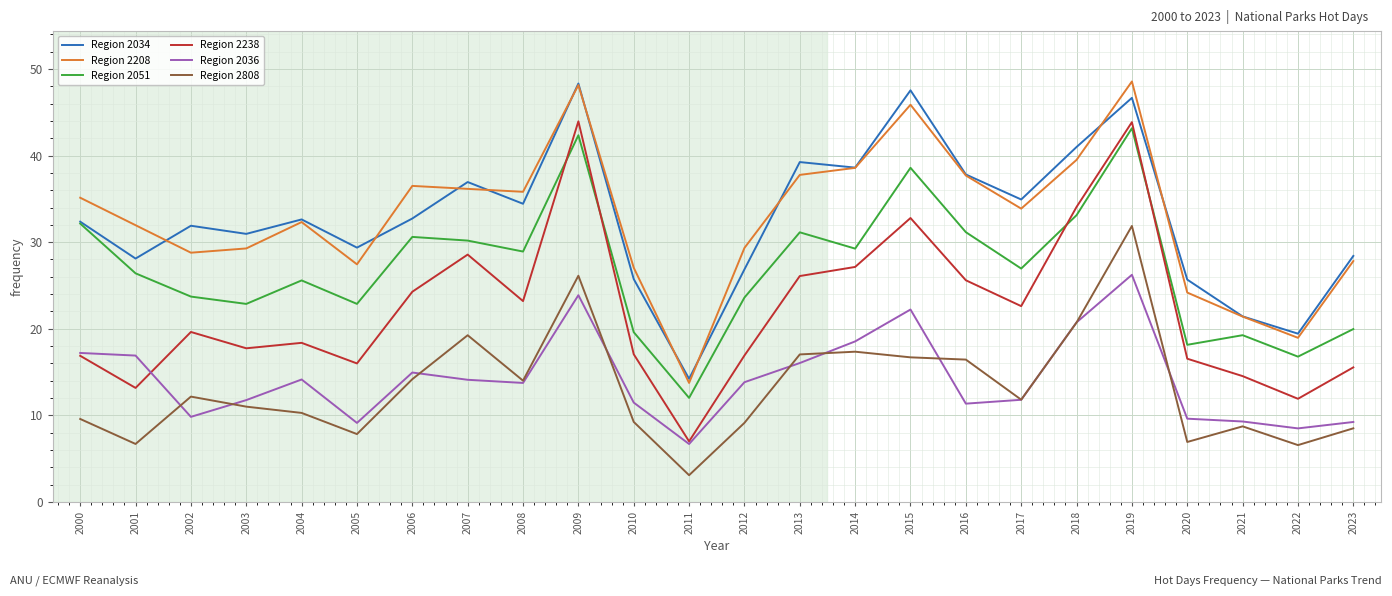

Is the value of Region 2808 at 2019 greater than the value of Region 2034 at 2005?

Yes